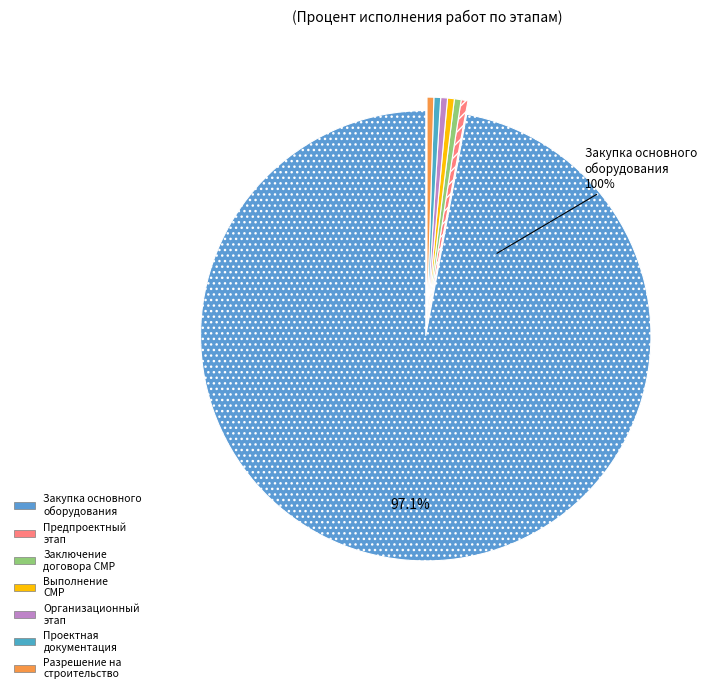

Do Заключение договора на выполнение СМР and Организационный этап together represent more than half of the pie?

No